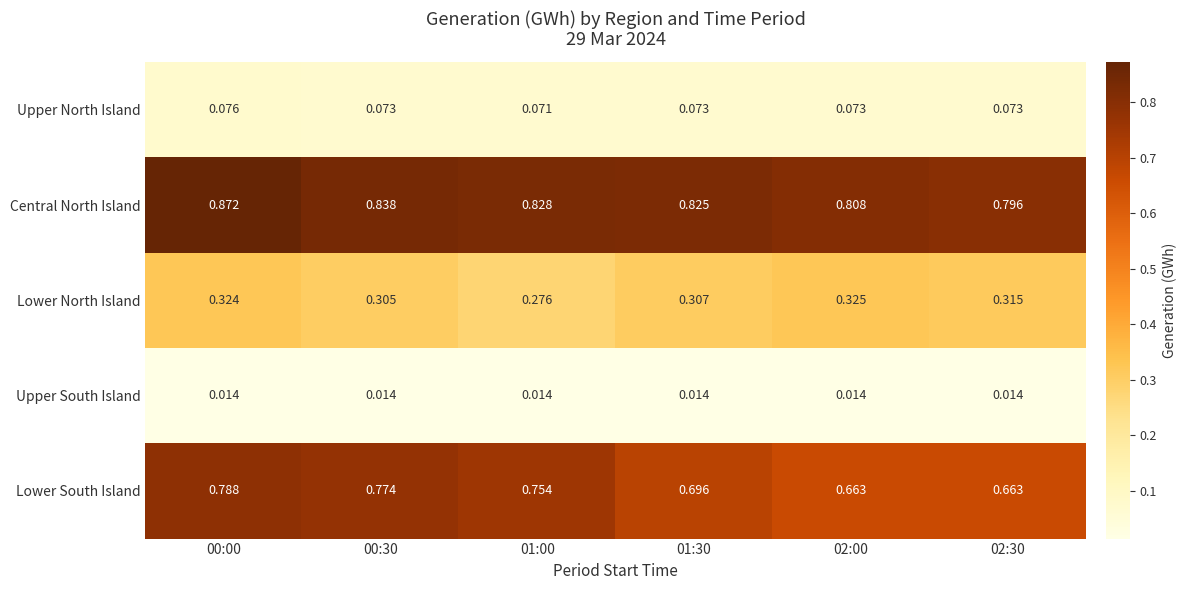

List the series in order of their peak value, lowest first.

Upper South Island, Upper North Island, Lower North Island, Lower South Island, Central North Island